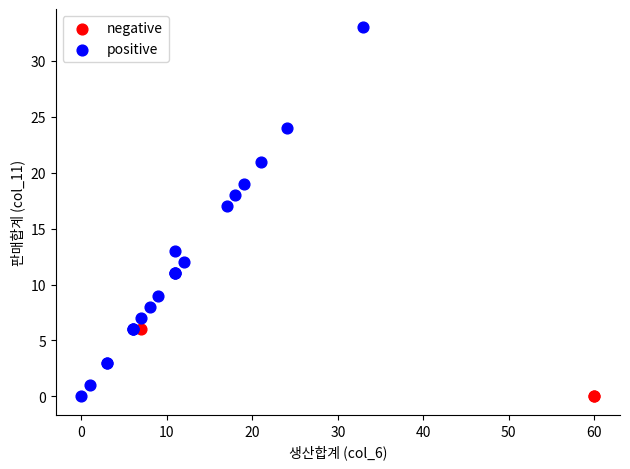

Which series reaches the maximum Y coordinate?

positive